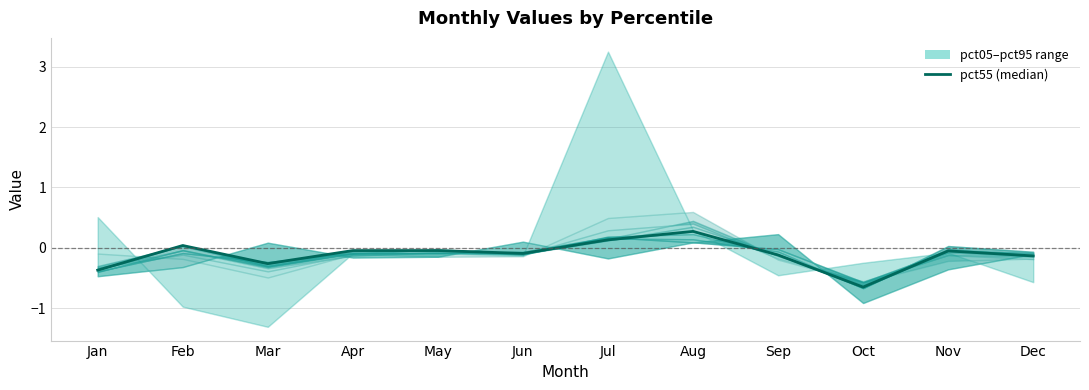

Is it true that the value at Nov is -0.1?

True